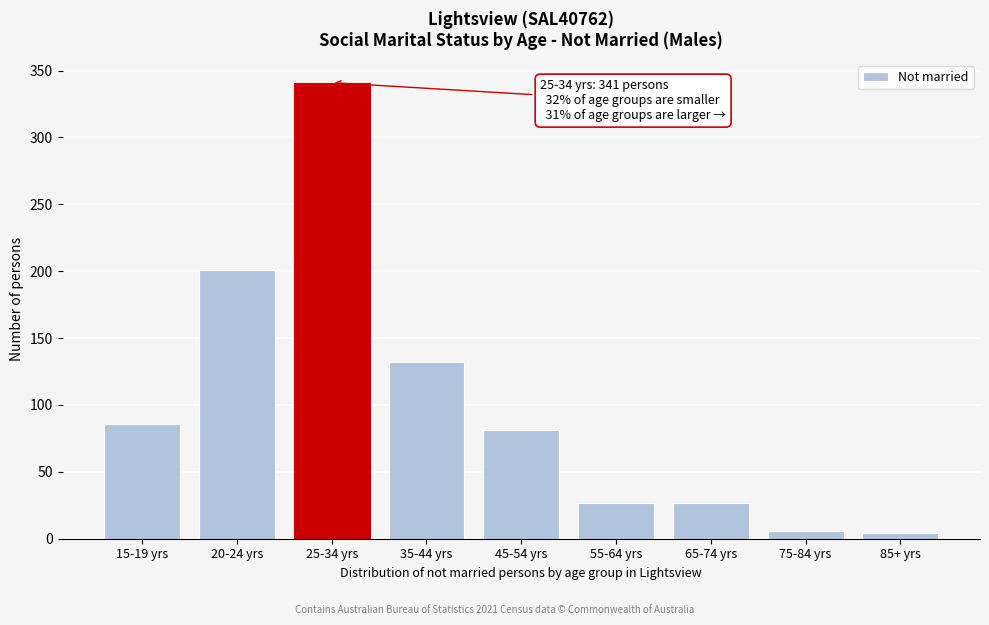

Reading left to right, what are all the values shown in this chart?

86	201	341	132	81	27	27	6	4